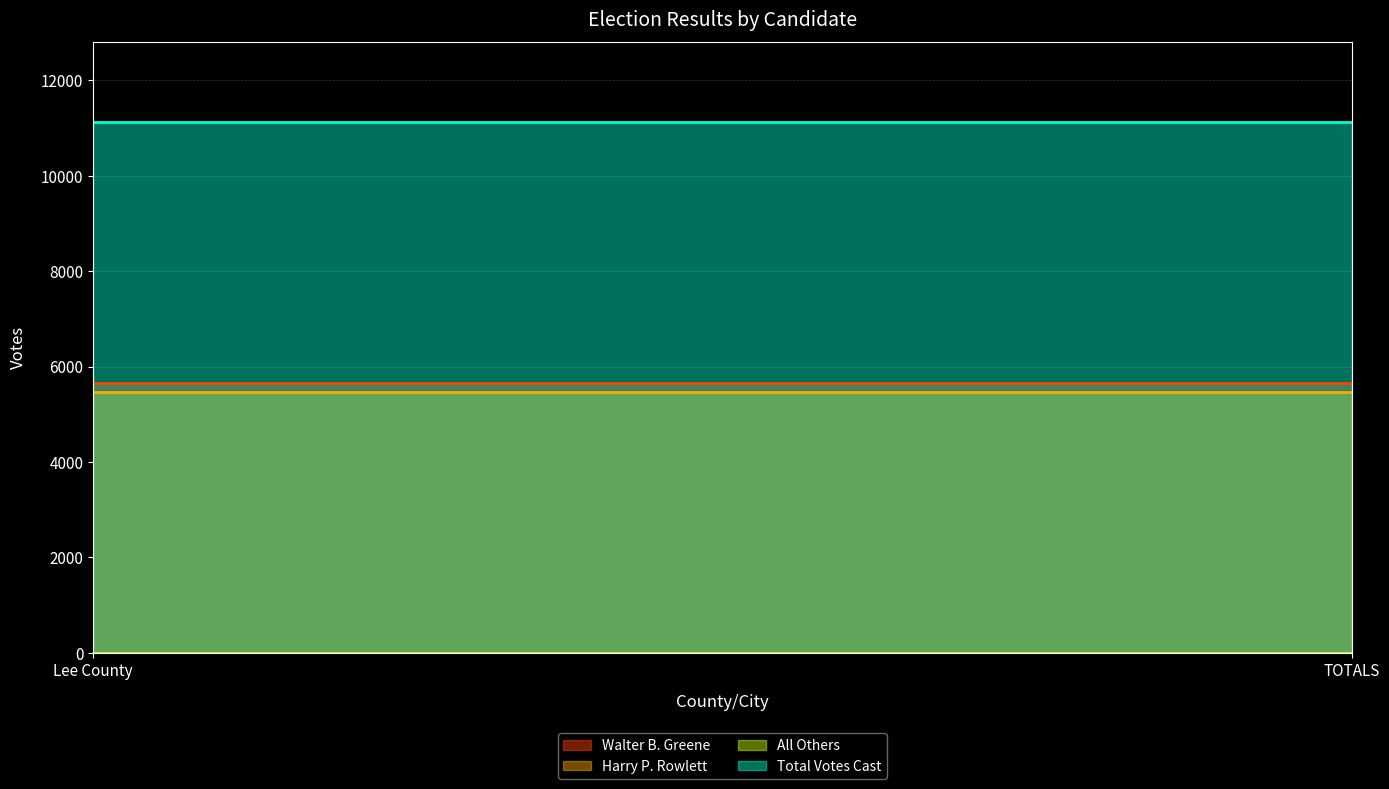

Reading left to right, extract all data points from this chart.

Walter B. Greene: 5652	5652
Harry P. Rowlett: 5478	5478
All Others: 0	0
Total Votes Cast: 11130	11130